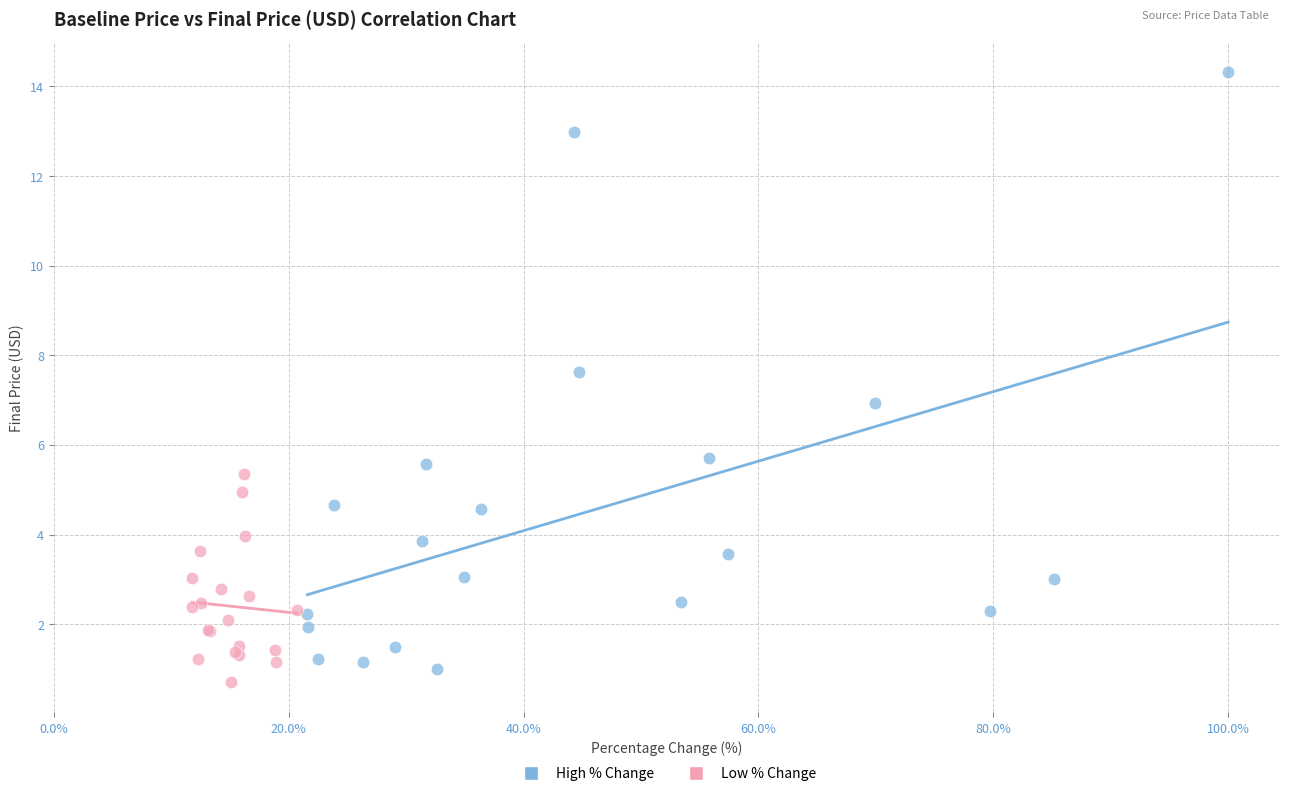

Which series has the largest Y range (max minus min)?

High % Change